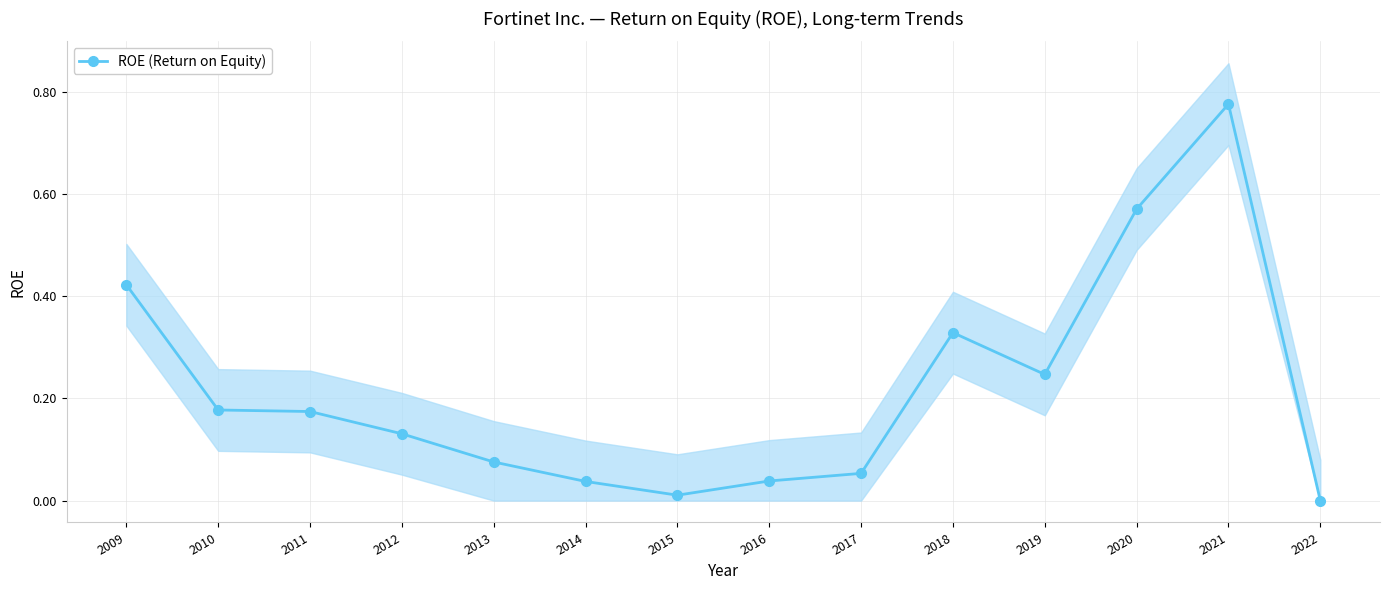

Reading left to right, extract all data points from this chart.

0.4	0.2	0.2	0.1	0.1	0.0	0.0	0.0	0.1	0.3	0.2	0.6	0.8	0.0